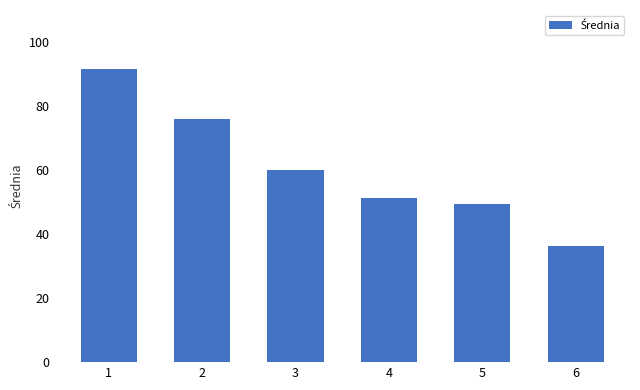

List the labels in order of value, smallest first.

6, 5, 4, 3, 2, 1